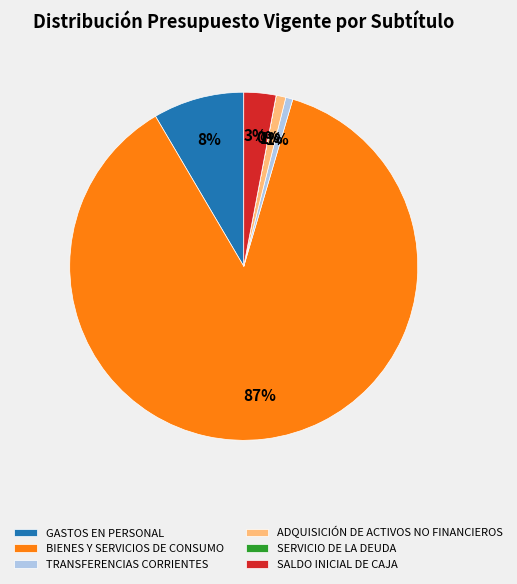

What is the majority slice?

BIENES Y SERVICIOS DE CONSUMO